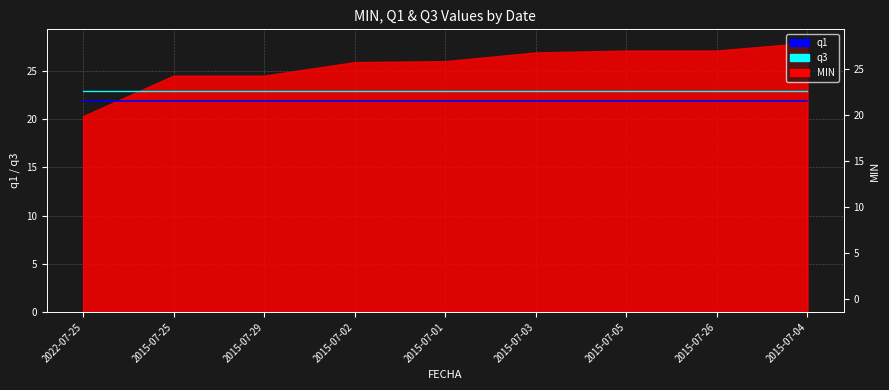

What is the value of the q3 point at the 8th from the left?

22.9